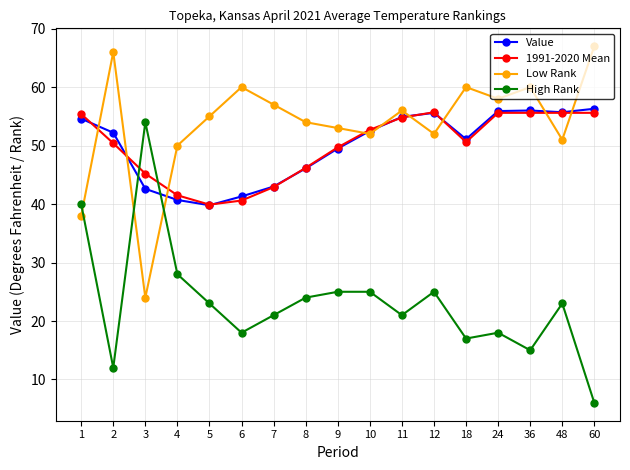

Which series ends up on top after the final intersection of High Rank and Value?

Value